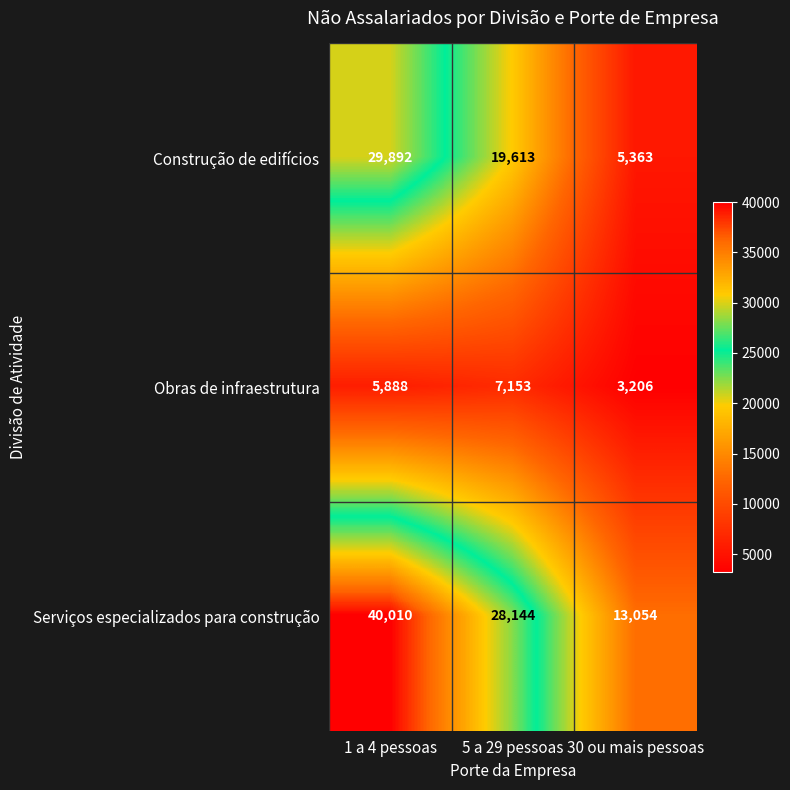

Reading left to right, transcribe all the data shown in this chart.

Construção de edifícios: 1 a 4 pessoas=29892	5 a 29 pessoas=19613	30 ou mais pessoas=5363
Obras de infraestrutura: 1 a 4 pessoas=5888	5 a 29 pessoas=7153	30 ou mais pessoas=3206
Serviços especializados para construção: 1 a 4 pessoas=40010	5 a 29 pessoas=28144	30 ou mais pessoas=13054